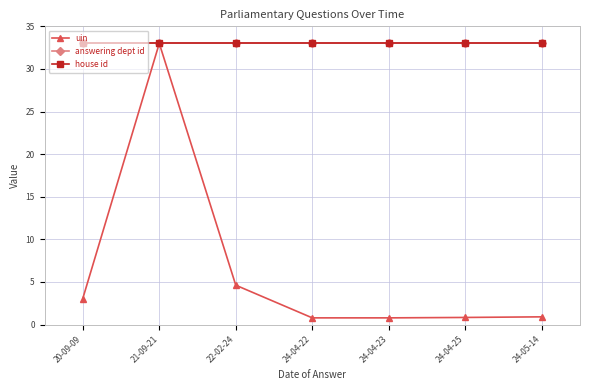

Is it true that answering dept id equals 45.6 at 24-04-23?

False